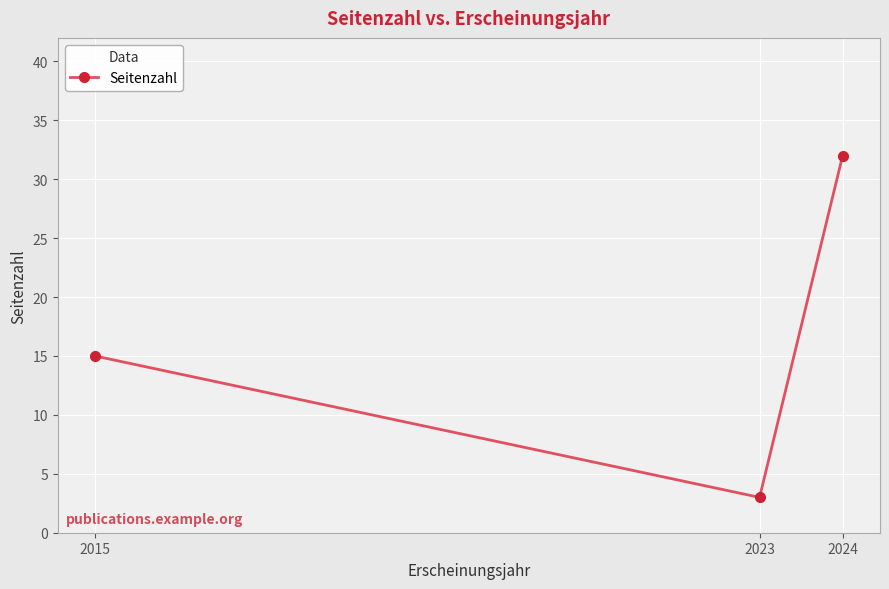

How many distinct data groups are displayed?

1